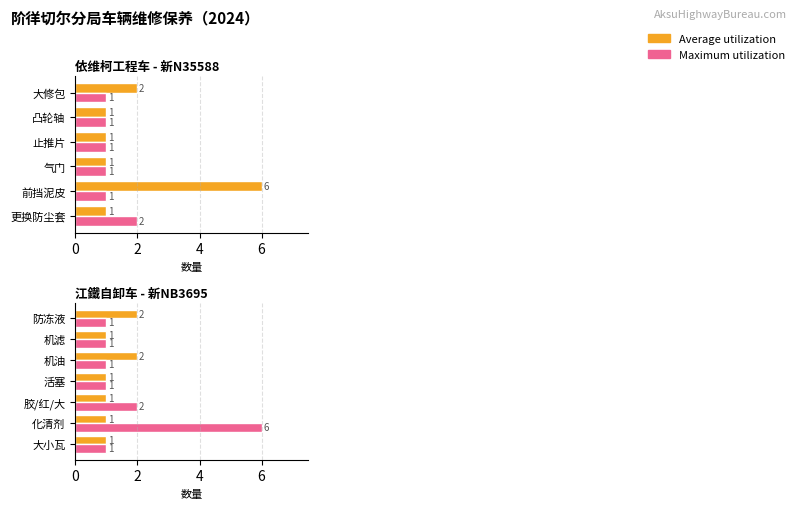

Which series has the widest spread of values?

Maximum utilization